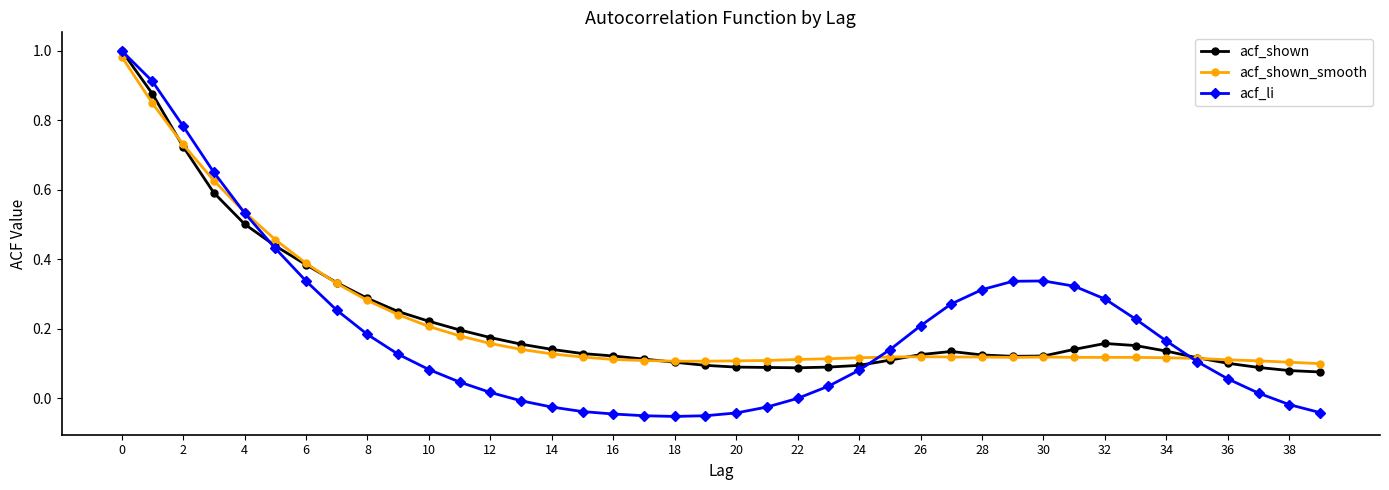

Count the number of data series in this chart.

3